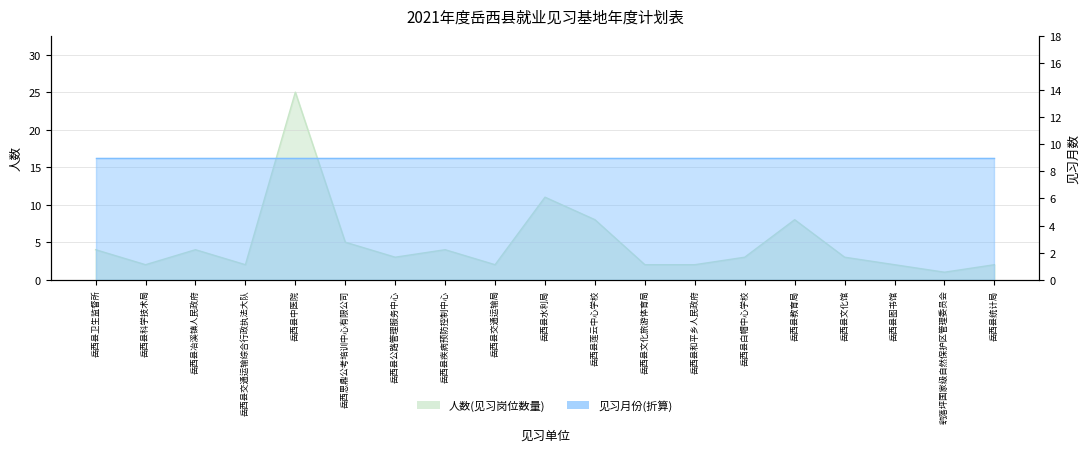

What is the minimum value shown in the chart?

1